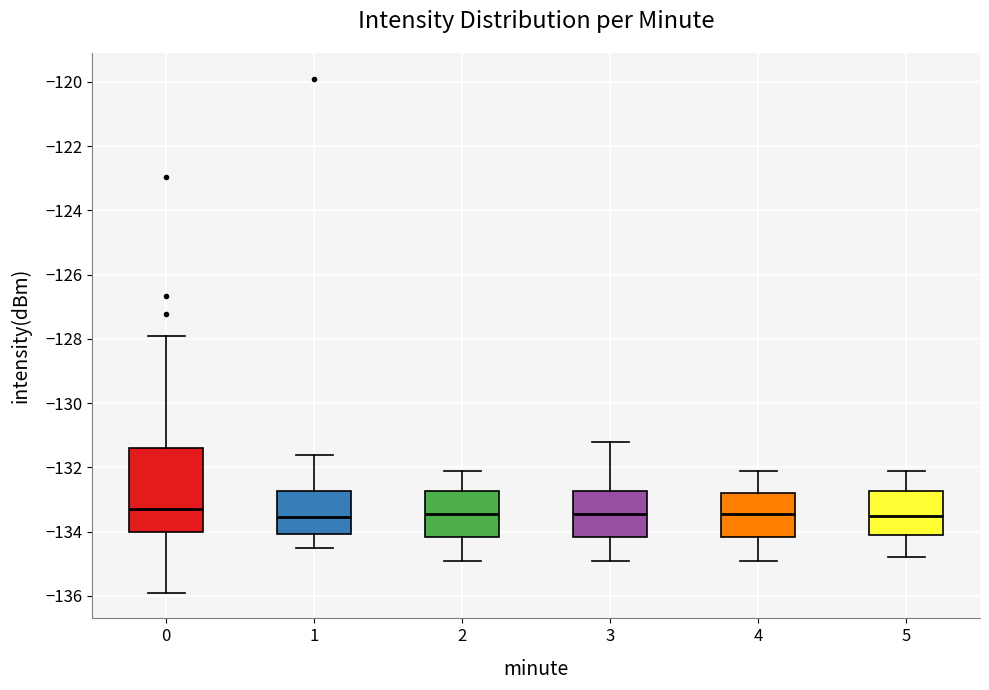

Reading left to right, read every box against the y-axis: the position of its median line, the range the box covers, and the ends of its whiskers. The values are not printed on the chart, so give them approximately, as read against the axis.

0: median -133.2, box -134.0 to -131.4, whiskers -136.0 to -127.8
1: median -133.6, box -134.0 to -132.8, whiskers -134.4 to -131.6
2: median -133.4, box -134.2 to -132.8, whiskers -134.8 to -132.0
3: median -133.4, box -134.2 to -132.8, whiskers -134.8 to -131.2
4: median -133.4, box -134.2 to -132.8, whiskers -134.8 to -132.0
5: median -133.4, box -134.0 to -132.8, whiskers -134.8 to -132.0